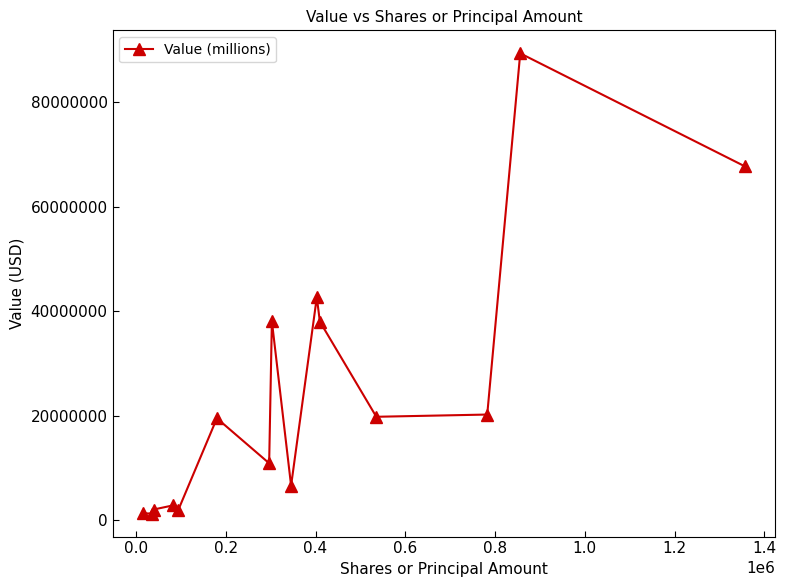

True or false: the data has more than 1 interior local peaks.

True